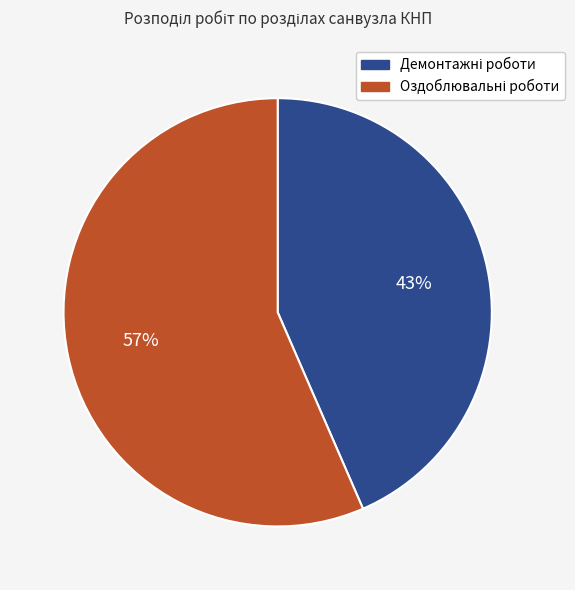

To the nearest percent, what is the average slice percentage?

50%